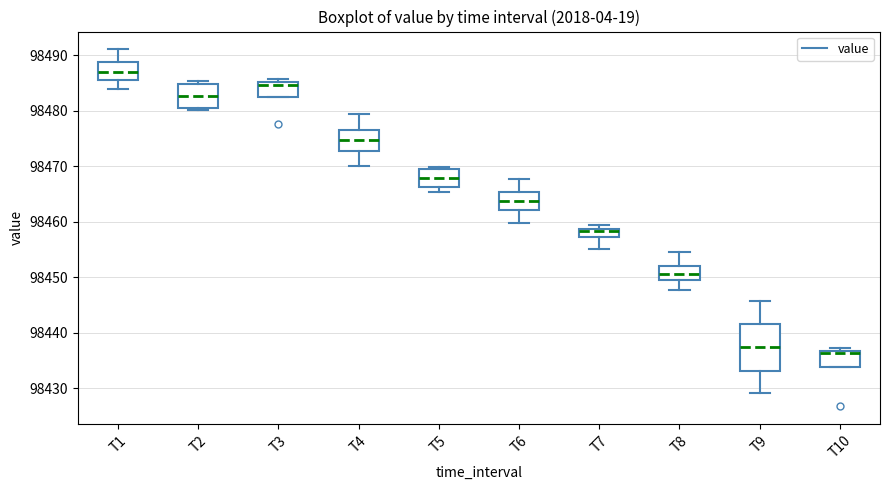

Reading left to right, read every box against the y-axis: the position of its median line, the range the box covers, and the ends of its whiskers. The values are not printed on the chart, so give them approximately, as read against the axis.

T1: median 98487, box 98486 to 98489, whiskers 98484 to 98491
T2: median 98483, box 98480 to 98485, whiskers 98480 (just below the box's lower edge) to 98485 (just above the box's upper edge)
T3: median 98485 (just below the box's upper edge), box 98483 to 98485, whiskers 98483 to 98486
T4: median 98475, box 98473 to 98477, whiskers 98470 to 98479
T5: median 98468, box 98466 to 98469, whiskers 98465 to 98470
T6: median 98464, box 98462 to 98465, whiskers 98460 to 98468
T7: median 98458, box 98457 to 98459, whiskers 98455 to 98459 (just above the box's upper edge)
T8: median 98451, box 98449 to 98452, whiskers 98448 to 98455
T9: median 98437, box 98433 to 98442, whiskers 98429 to 98446
T10: median 98436, box 98434 to 98437, whiskers 98434 to 98437 (just above the box's upper edge)